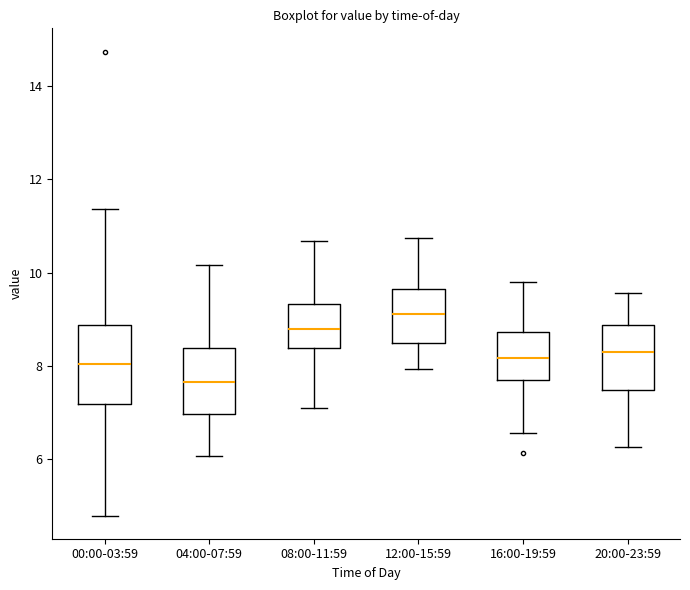

Reading left to right, read every box against the y-axis: the position of its median line, the range the box covers, and the ends of its whiskers. The values are not printed on the chart, so give them approximately, as read against the axis.

00:00-03:59: median 8.0, box 7.2 to 8.8, whiskers 4.8 to 11.4
04:00-07:59: median 7.6, box 7.0 to 8.4, whiskers 6.0 to 10.2
08:00-11:59: median 8.8, box 8.4 to 9.4, whiskers 7.2 to 10.6
12:00-15:59: median 9.2, box 8.4 to 9.6, whiskers 8.0 to 10.8
16:00-19:59: median 8.2, box 7.8 to 8.8, whiskers 6.6 to 9.8
20:00-23:59: median 8.4, box 7.4 to 8.8, whiskers 6.2 to 9.6